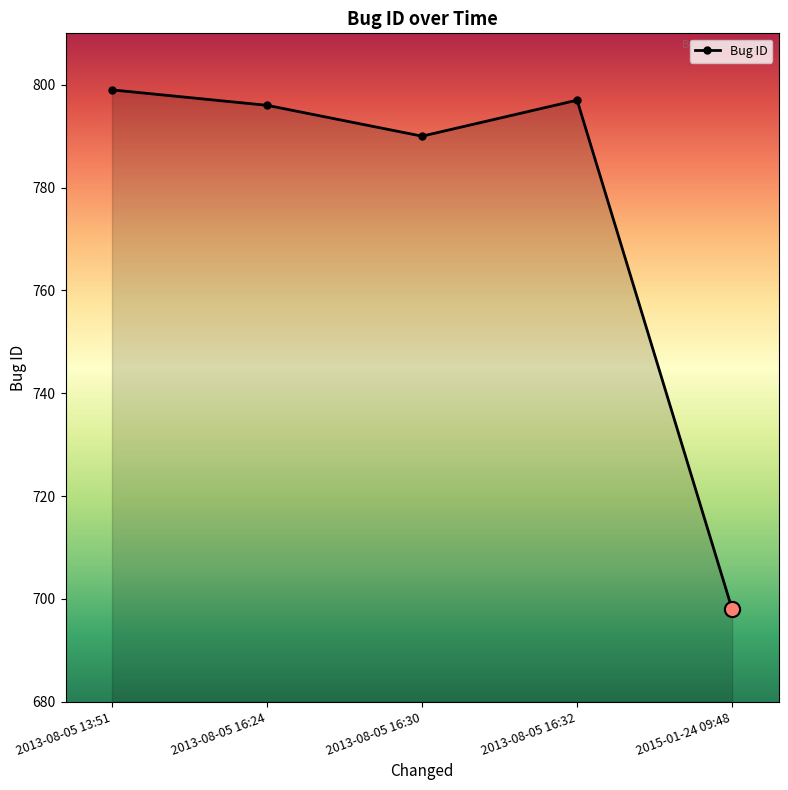

Approximately how many times larger is the value at 2013-08-05 16:32 compared to 2013-08-05 16:30?

1.0